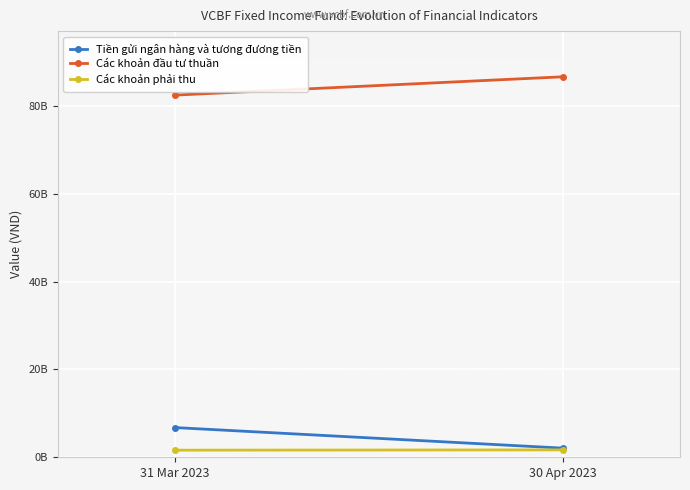

List the labels in order of Các khoản đầu tư thuần value, smallest first.

31 Mar 2023, 30 Apr 2023